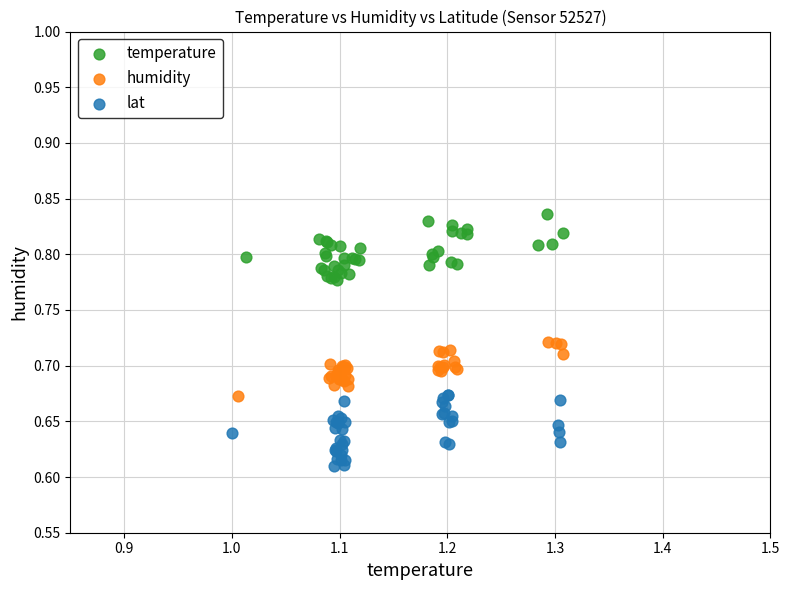

Which series contains the highest Y value?

temperature